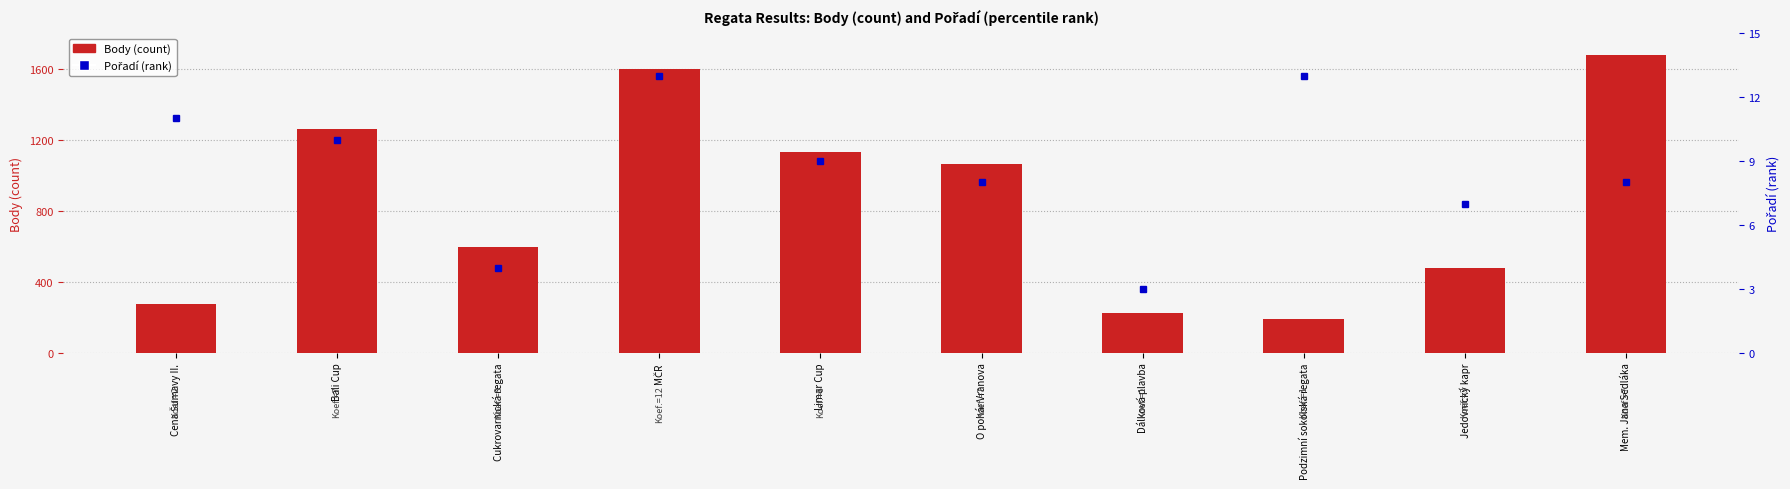

What is the total value across all series at Cena Šumavy II.?

289